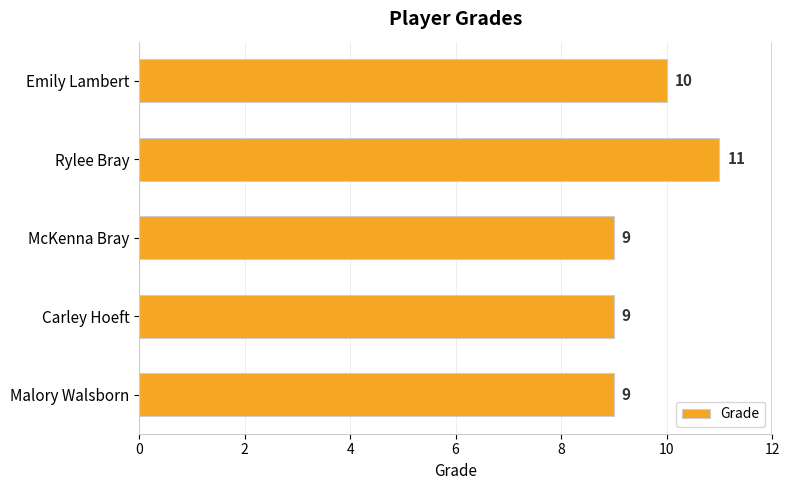

Reading top to bottom, extract all data points from this chart.

10	11	9	9	9